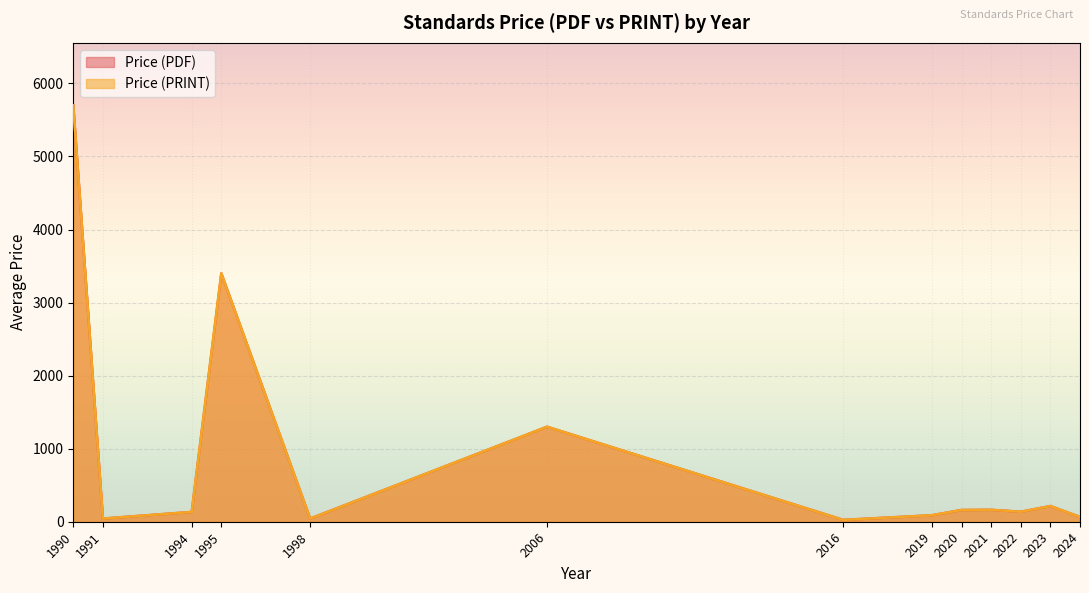

Which series has the largest range (max minus min)?

Avg Price (PDF)